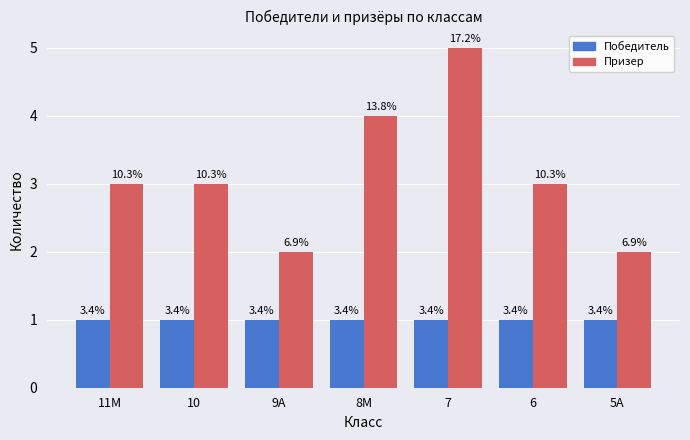

At which category does the chart reach its peak across all series?

7